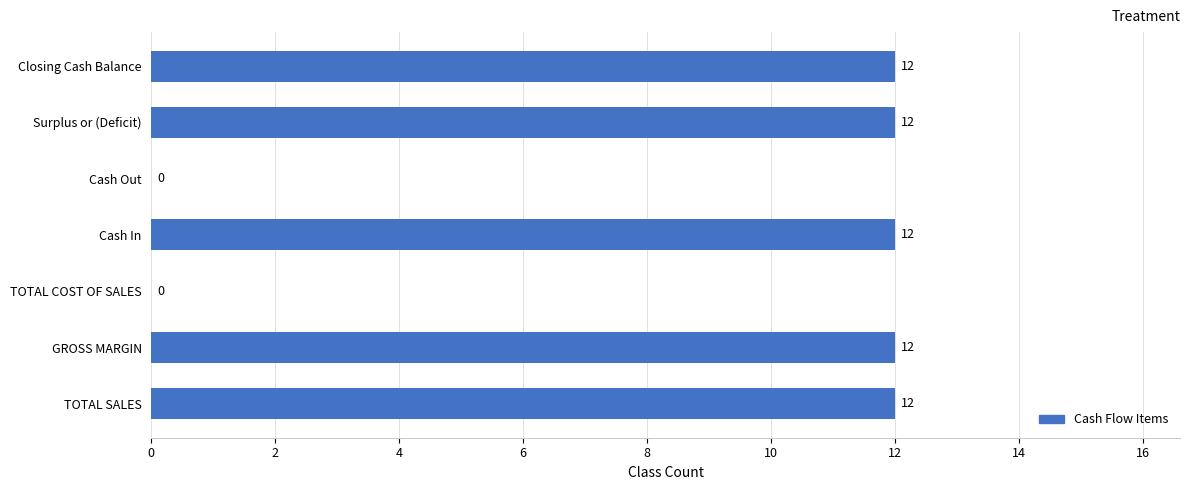

Are the bars grouped side by side (vs. stacked)?

No